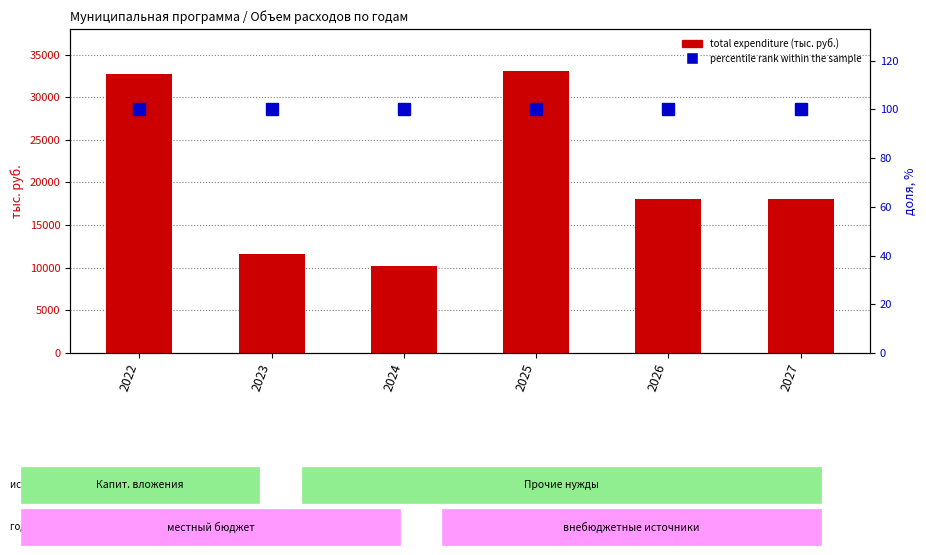

List the series in order of their overall mean, highest first.

total expenditure, percentile rank within the sample